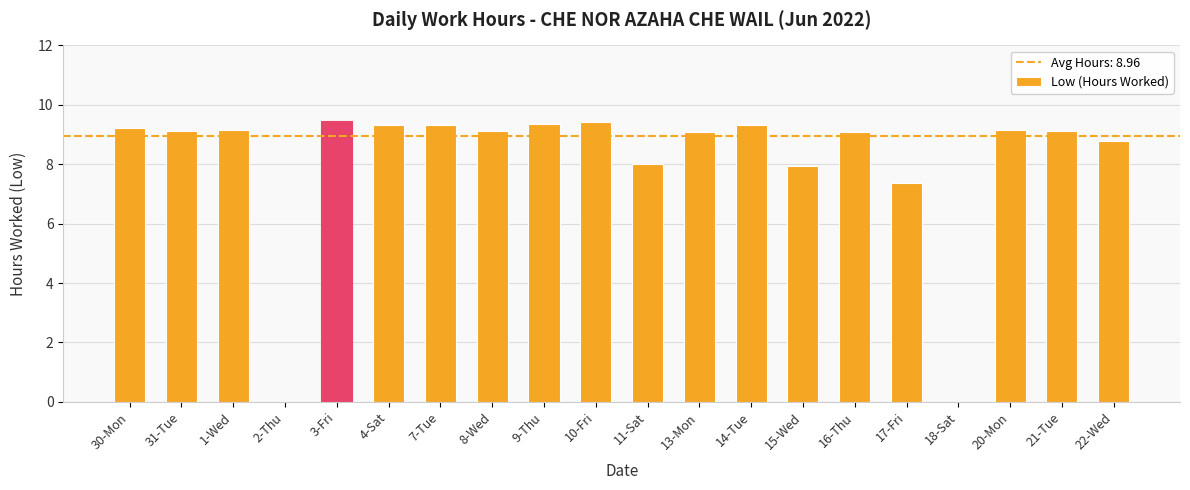

True or false: the data shows 9.2 at 30-Mon.

True